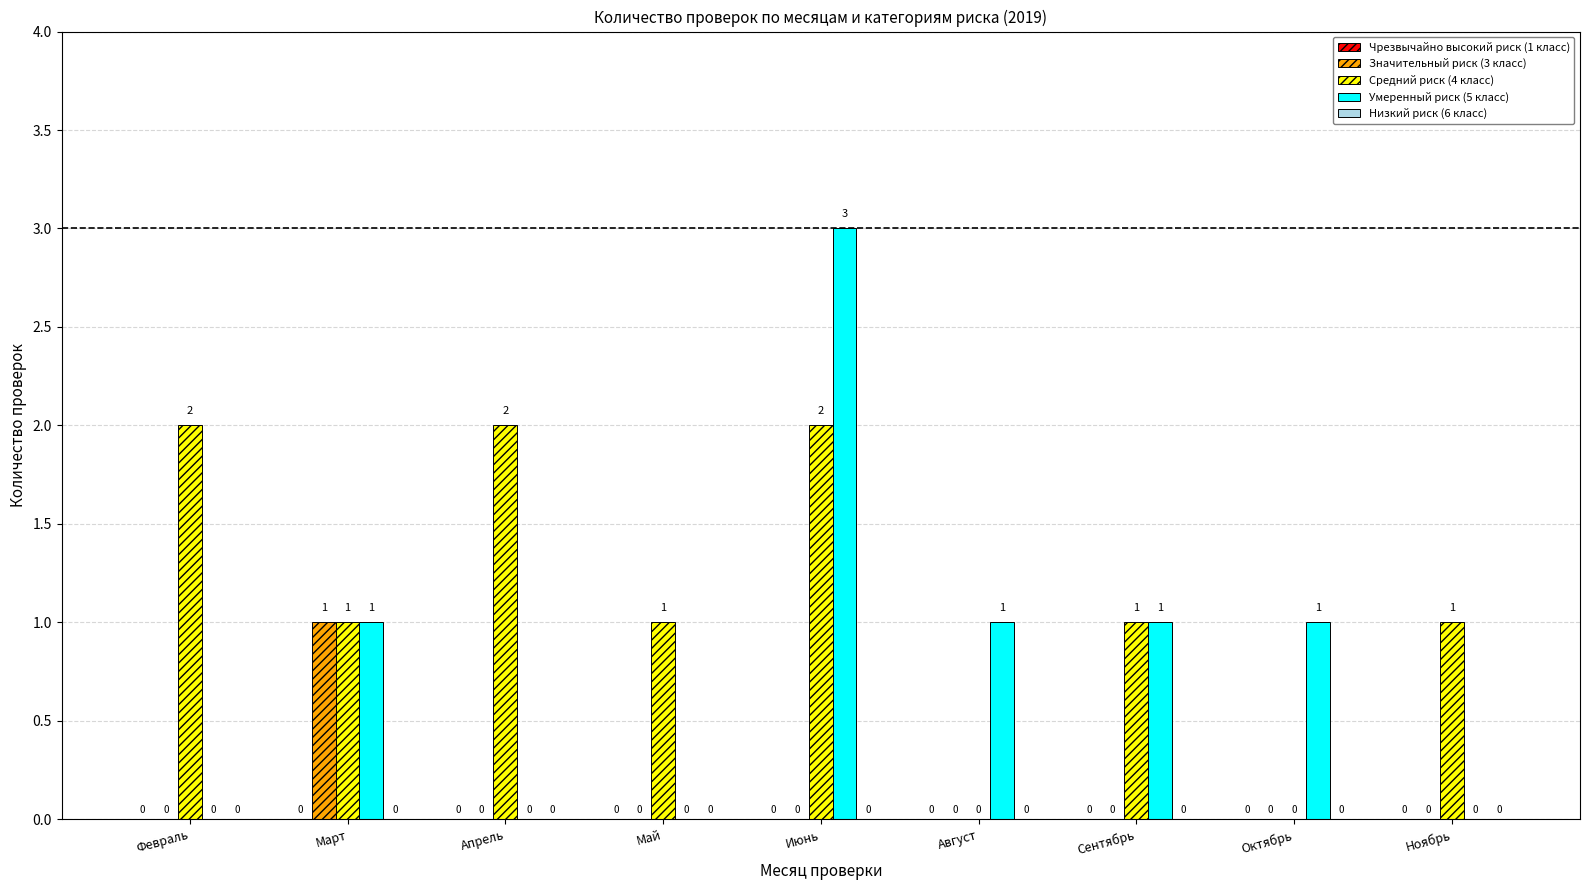

Is the value of Средний риск (4 класс) at Март greater than the value of Умеренный риск (5 класс) at Ноябрь?

Yes